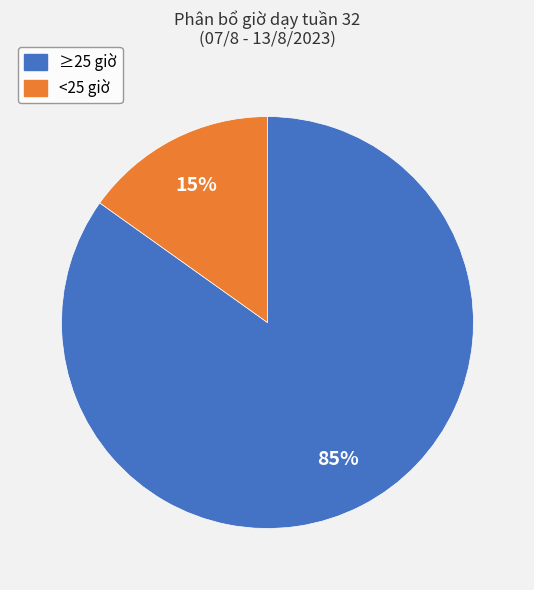

Is there any slice that represents more than half of the pie?

Yes